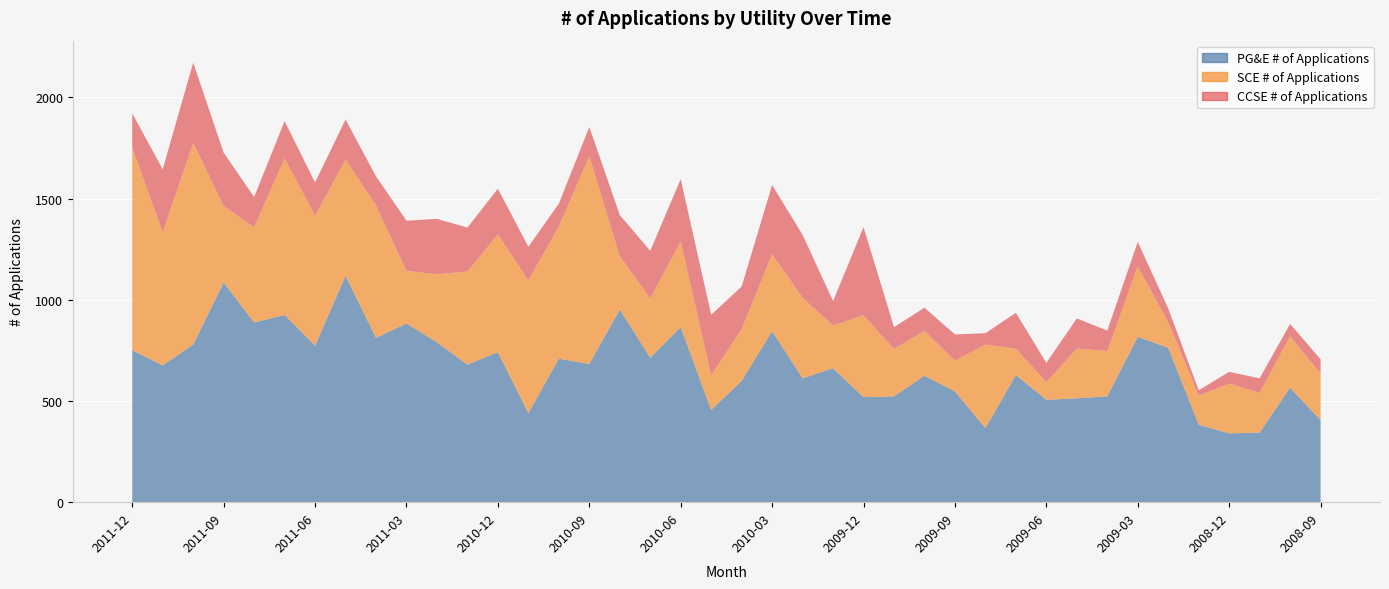

Reading left to right, extract all data points from this chart.

PG&E # of Applications: 2011-12=751	2011-11=676	2011-10=779	2011-09=1086	2011-08=888	2011-07=925	2011-06=773	2011-05=1119	2011-04=812	2011-03=883	2011-02=790	2011-01=680	2010-12=741	2010-11=440	2010-10=709	2010-09=683	2010-08=952	2010-07=714	2010-06=865	2010-05=456	2010-04=599	2010-03=845	2010-02=612	2010-01=662	2009-12=519	2009-11=523	2009-10=625	2009-09=547	2009-08=366	2009-07=628	2009-06=506	2009-05=513	2009-04=523	2009-03=817	2009-02=763	2009-01=383	2008-12=340	2008-11=344	2008-10=566	2008-09=405
SCE # of Applications: 2011-12=1000	2011-11=658	2011-10=996	2011-09=377	2011-08=470	2011-07=774	2011-06=643	2011-05=574	2011-04=654	2011-03=260	2011-02=336	2011-01=460	2010-12=582	2010-11=656	2010-10=653	2010-09=1026	2010-08=264	2010-07=293	2010-06=424	2010-05=170	2010-04=257	2010-03=380	2010-02=398	2010-01=211	2009-12=404	2009-11=234	2009-10=221	2009-09=152	2009-08=413	2009-07=131	2009-06=87	2009-05=246	2009-04=224	2009-03=348	2009-02=126	2009-01=144	2008-12=246	2008-11=196	2008-10=254	2008-09=231
CCSE # of Applications: 2011-12=170	2011-11=311	2011-10=397	2011-09=264	2011-08=150	2011-07=184	2011-06=164	2011-05=198	2011-04=144	2011-03=248	2011-02=274	2011-01=217	2010-12=226	2010-11=166	2010-10=113	2010-09=145	2010-08=203	2010-07=235	2010-06=308	2010-05=300	2010-04=210	2010-03=342	2010-02=311	2010-01=121	2009-12=436	2009-11=108	2009-10=115	2009-09=130	2009-08=56	2009-07=177	2009-06=95	2009-05=149	2009-04=101	2009-03=121	2009-02=68	2009-01=26	2008-12=58	2008-11=72	2008-10=61	2008-09=70